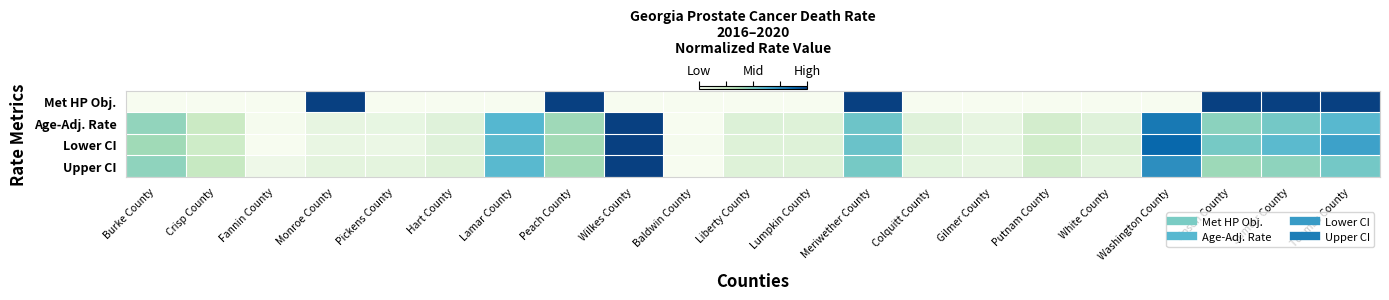

Reading right to left, transcribe all the data shown in this chart.

Met HP Obj.: Toombs County=1.0	Sumter County=1.0	Upson County=1.0	Washington County=0.0	White County=0.0	Putnam County=0.0	Gilmer County=0.0	Colquitt County=0.0	Meriwether County=1.0	Lumpkin County=0.0	Liberty County=0.0	Baldwin County=0.0	Wilkes County=0.0	Peach County=1.0	Lamar County=0.0	Hart County=0.0	Pickens County=0.0	Monroe County=1.0	Fannin County=0.0	Crisp County=0.0	Burke County=0.0
Age-Adj. Rate: Toombs County=0.6	Sumter County=0.5	Upson County=0.5	Washington County=0.8	White County=0.1	Putnam County=0.2	Gilmer County=0.1	Colquitt County=0.1	Meriwether County=0.5	Lumpkin County=0.1	Liberty County=0.1	Baldwin County=0.0	Wilkes County=1.0	Peach County=0.4	Lamar County=0.6	Hart County=0.1	Pickens County=0.1	Monroe County=0.1	Fannin County=0.0	Crisp County=0.3	Burke County=0.4
Lower CI: Toombs County=0.7	Sumter County=0.6	Upson County=0.5	Washington County=0.9	White County=0.2	Putnam County=0.2	Gilmer County=0.1	Colquitt County=0.1	Meriwether County=0.5	Lumpkin County=0.1	Liberty County=0.1	Baldwin County=0.0	Wilkes County=1.0	Peach County=0.4	Lamar County=0.6	Hart County=0.1	Pickens County=0.1	Monroe County=0.1	Fannin County=0.0	Crisp County=0.2	Burke County=0.4
Upper CI: Toombs County=0.5	Sumter County=0.4	Upson County=0.4	Washington County=0.7	White County=0.1	Putnam County=0.2	Gilmer County=0.1	Colquitt County=0.1	Meriwether County=0.5	Lumpkin County=0.1	Liberty County=0.1	Baldwin County=0.0	Wilkes County=1.0	Peach County=0.4	Lamar County=0.6	Hart County=0.1	Pickens County=0.1	Monroe County=0.1	Fannin County=0.0	Crisp County=0.3	Burke County=0.4